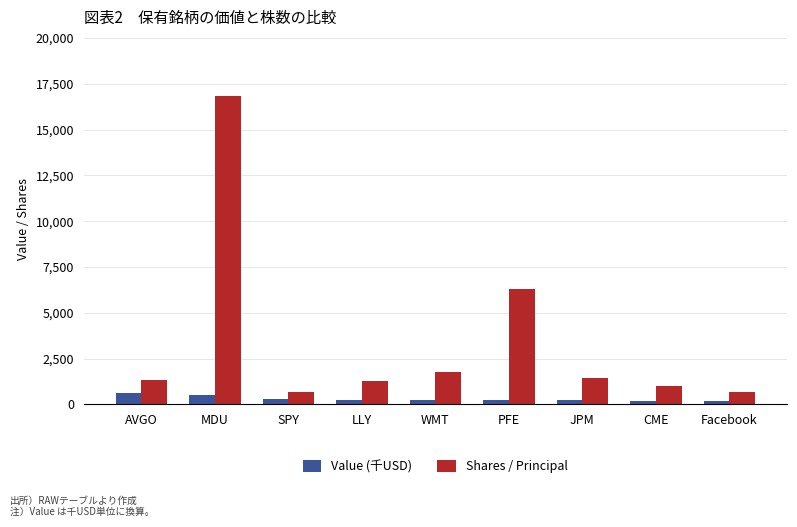

Which category has the highest value in the Shares / Principal series?

MDU